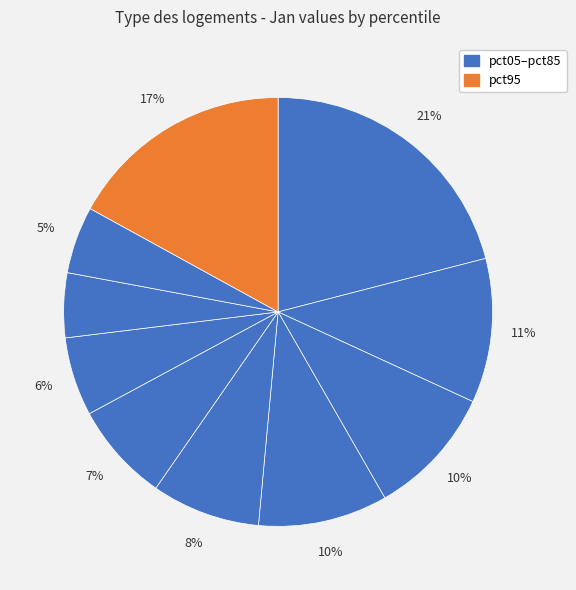

Count the number of slices in the pie.

10